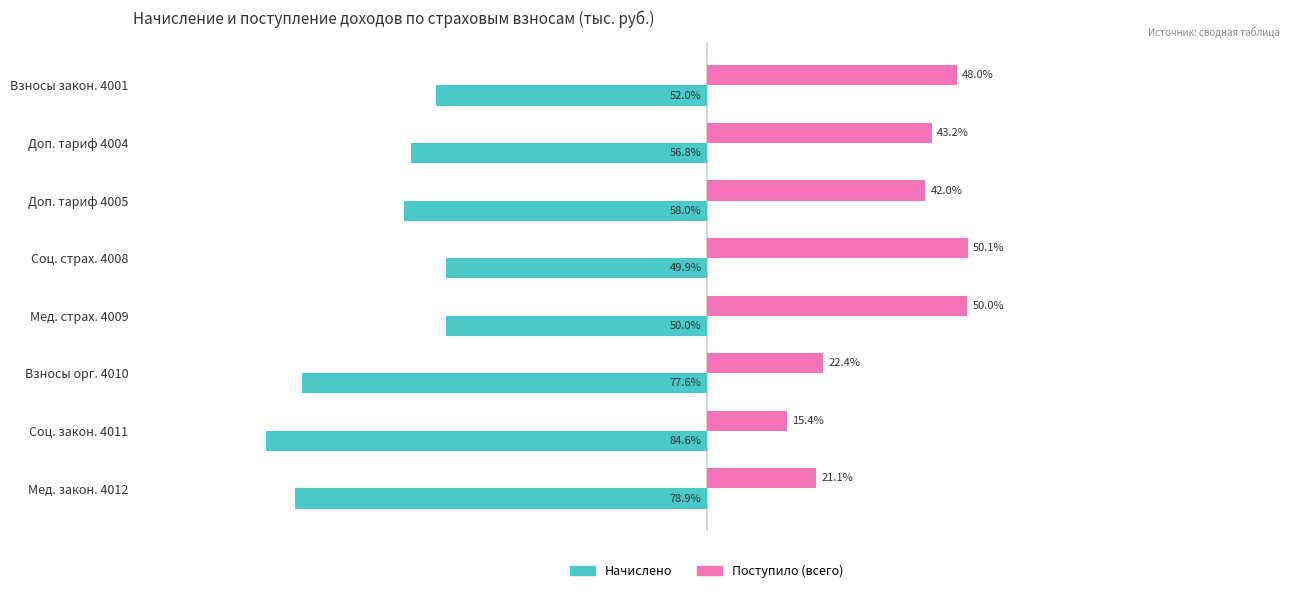

Which category has the lowest value in the Начислено series?

Соц. закон. 4011